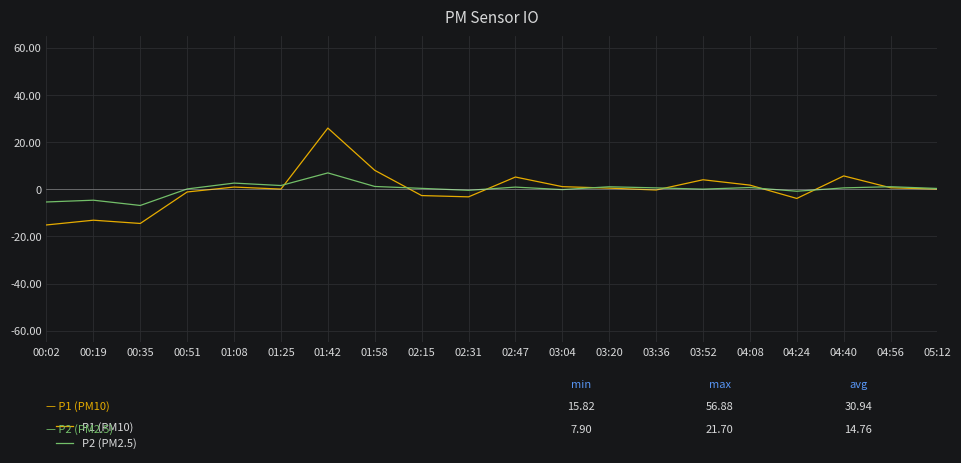

Rank the series by their maximum value, from lowest to highest.

P2 (PM2.5), P1 (PM10)